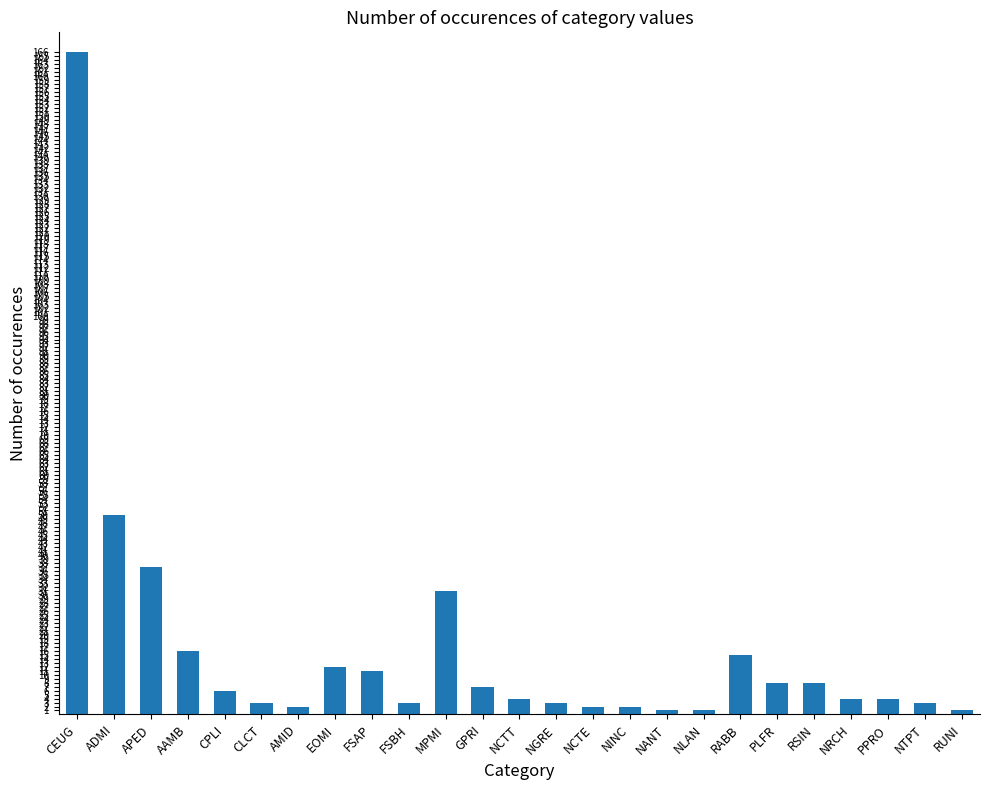

What is the label of the 10th bar from the left?

FSBH